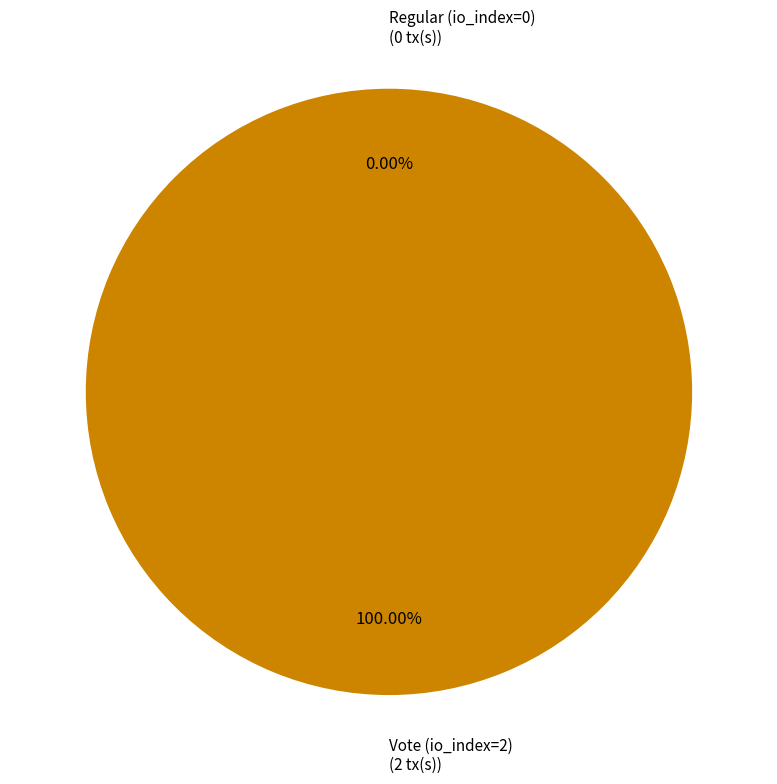

How much of the chart is everything except Regular (io_index=0)?

100.0%